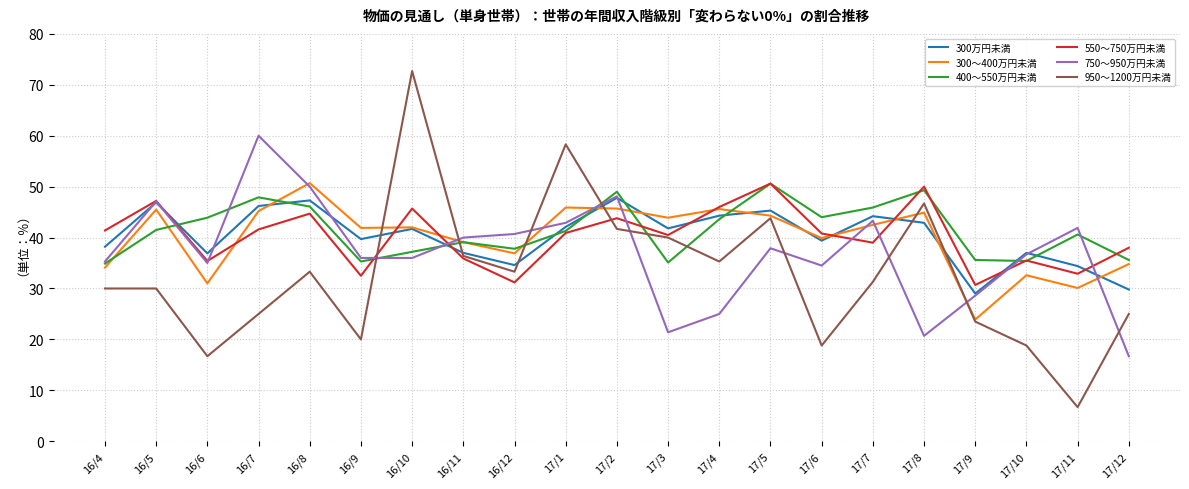

In 400～550万円未満, how many points are lower than both neighbors (excluding endpoints)?

5